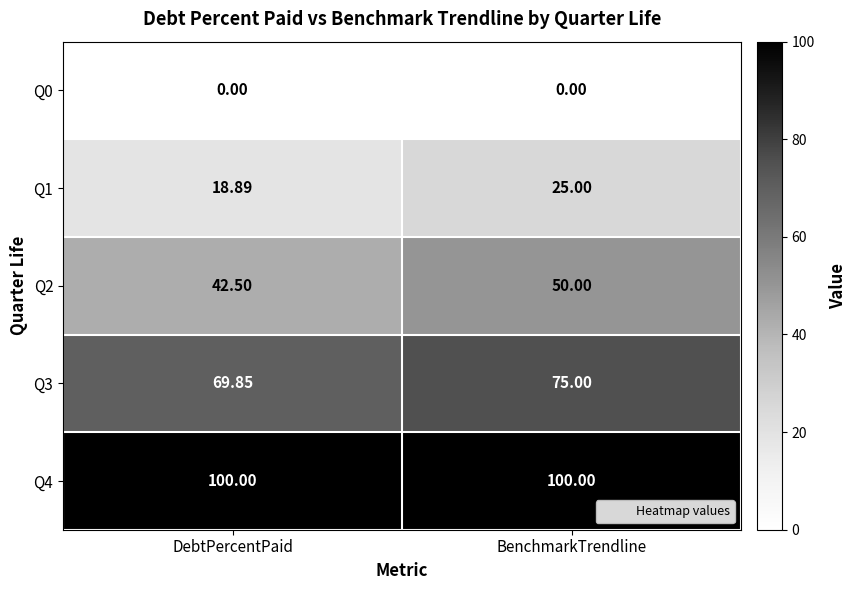

Which series has the largest total across all categories?

Q4